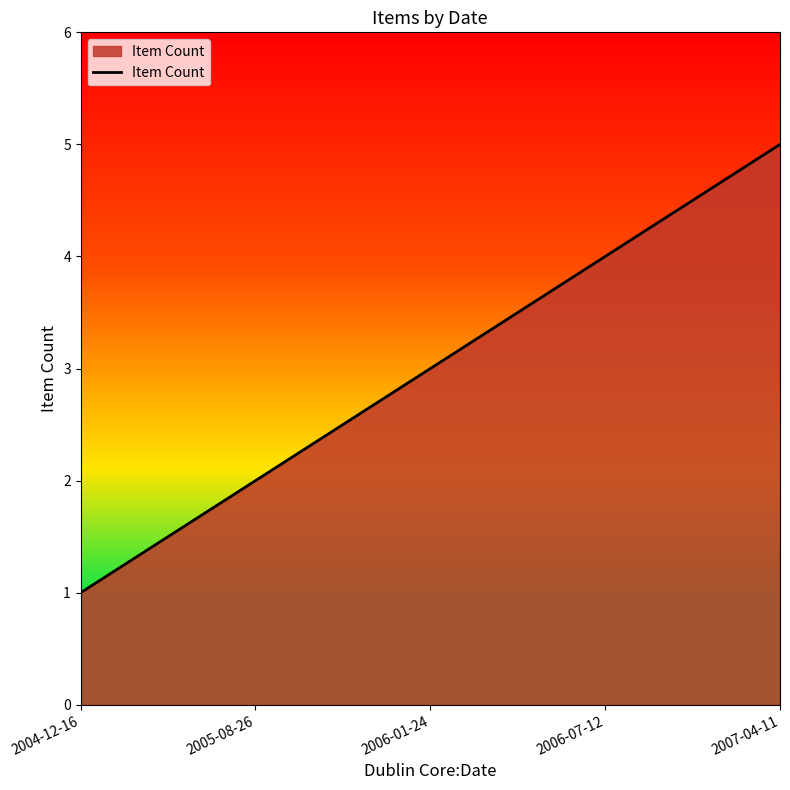

At which category does the chart reach its peak across all series?

2007-04-11